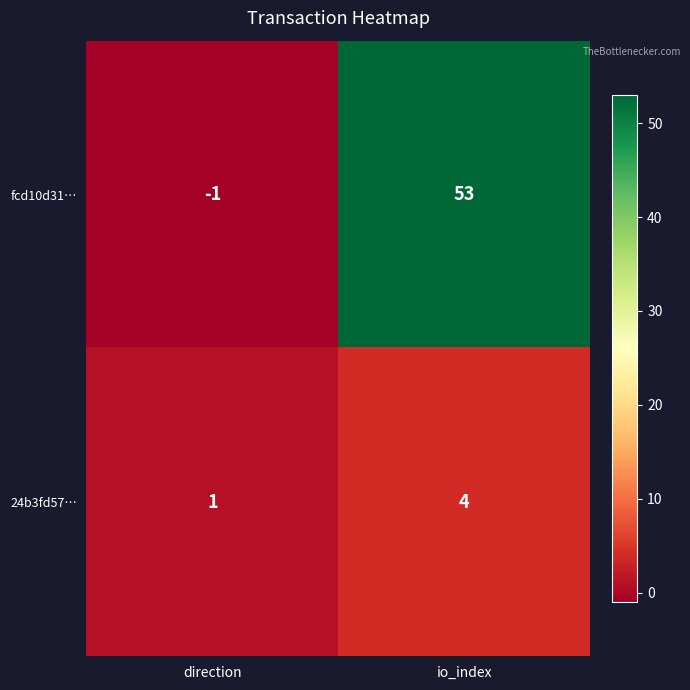

At which label is fcd10d31… closest to 26?

direction